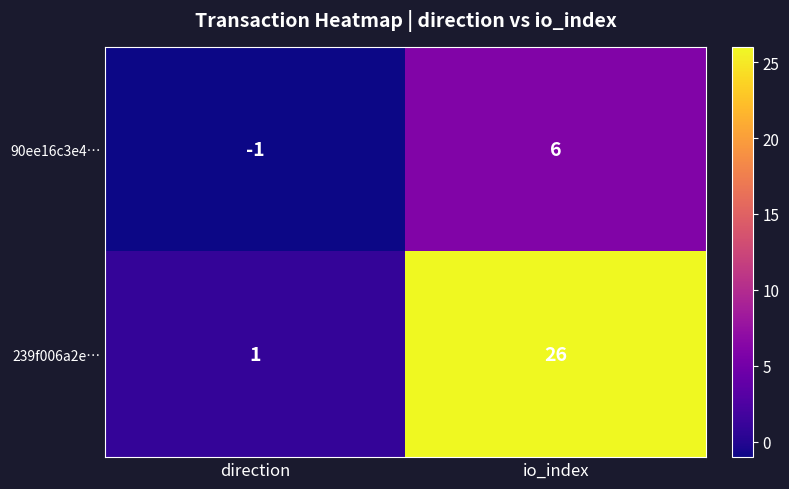

What is the difference between the 239f006a2e… values at direction and io_index?

25